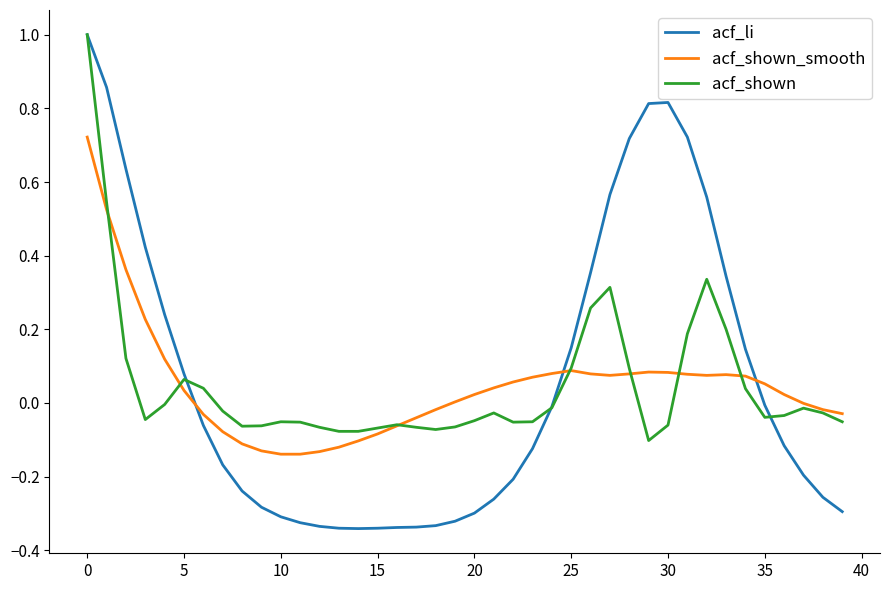

True or false: acf_li and acf_shown_smooth cross at least once.

True